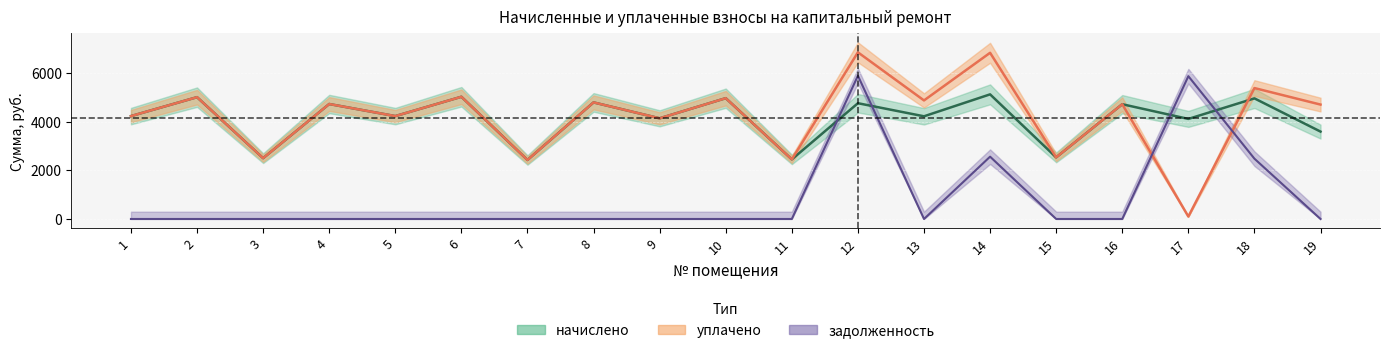

How many series are shown in this chart?

3